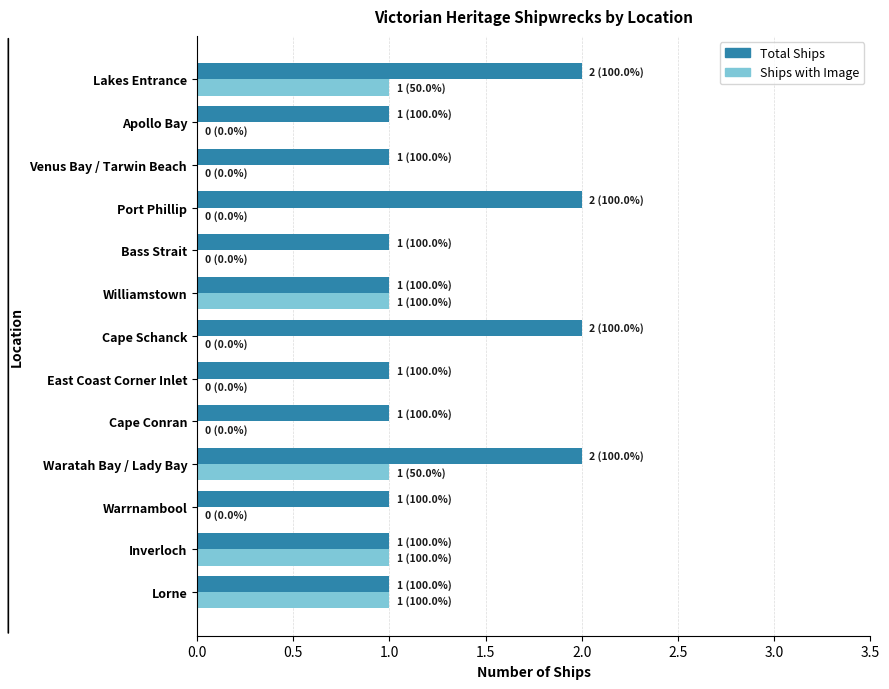

Is the value of Ships with Image at Cape Conran greater than the value of Total Ships at Waratah Bay / Lady Bay?

No